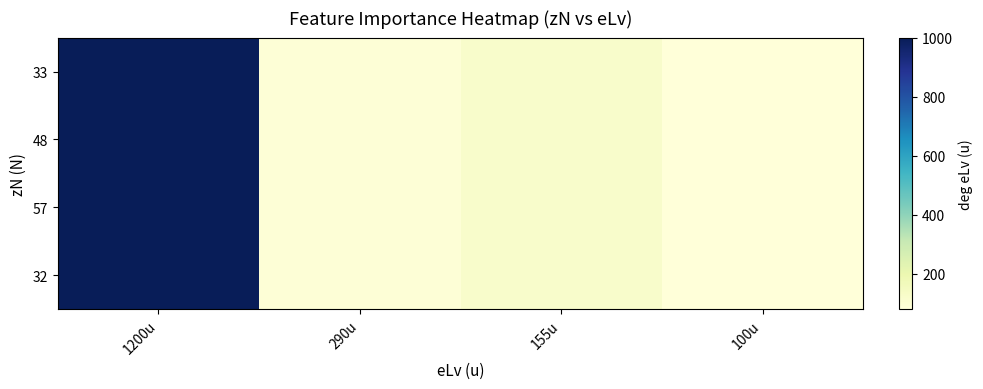

At which category does the chart reach its minimum across all series?

100u